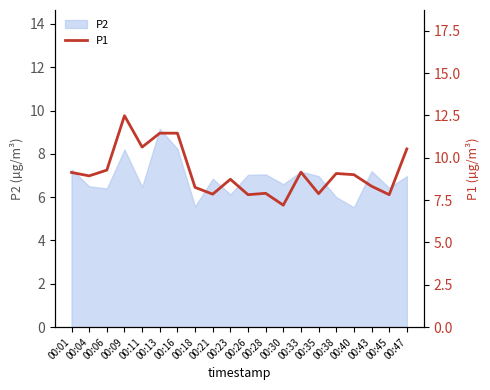

At which category does the data reach its first local valley?

00:04